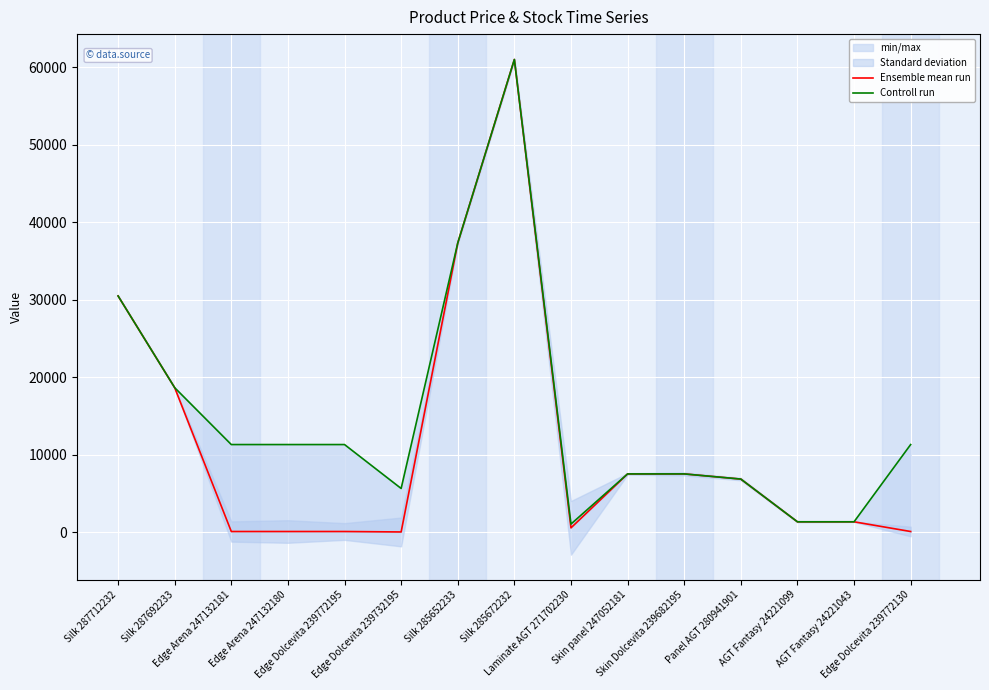

Does the chart display data point markers on the line(s)?

No